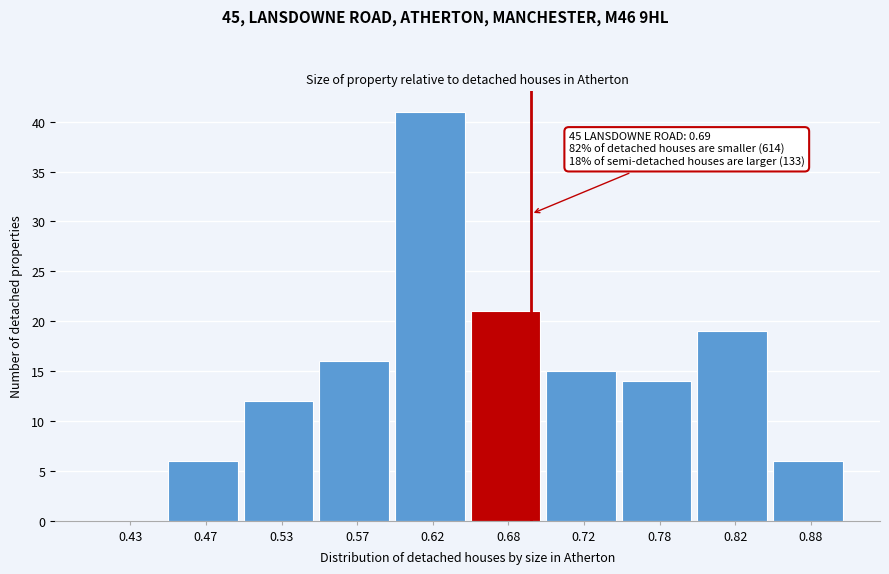

Which range on the x-axis has the tallest bar?

0.60 to 0.65